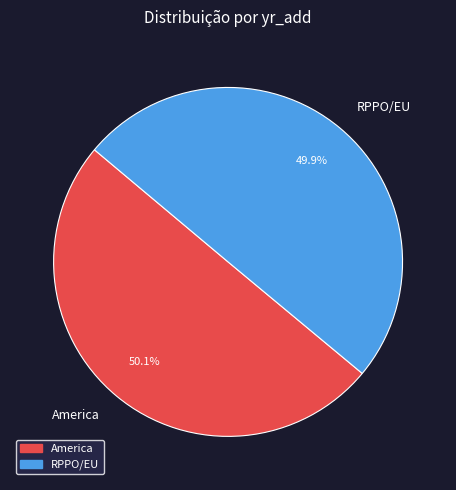

To the nearest percent, what is the average slice percentage?

50%